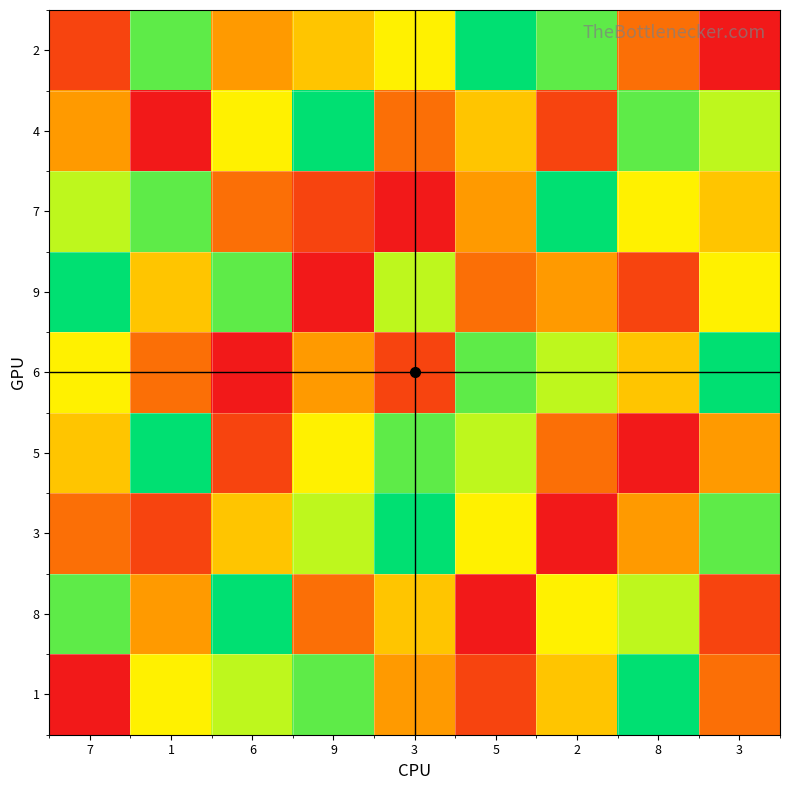

How many categories are shown in the chart?

9